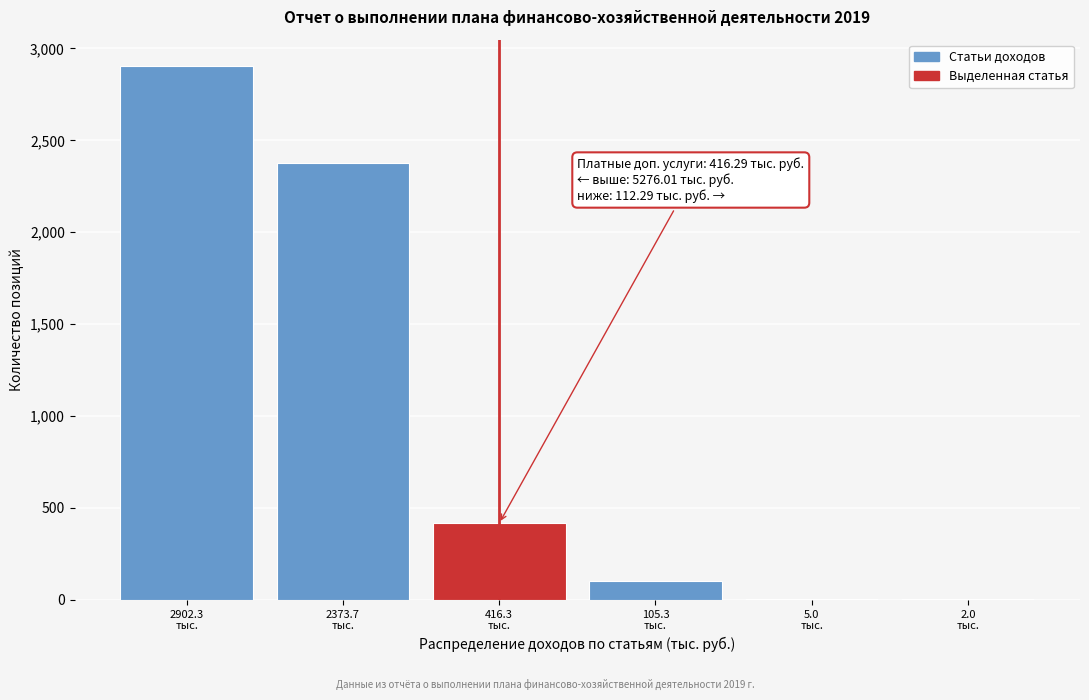

What is the sum of all values?

5804.6